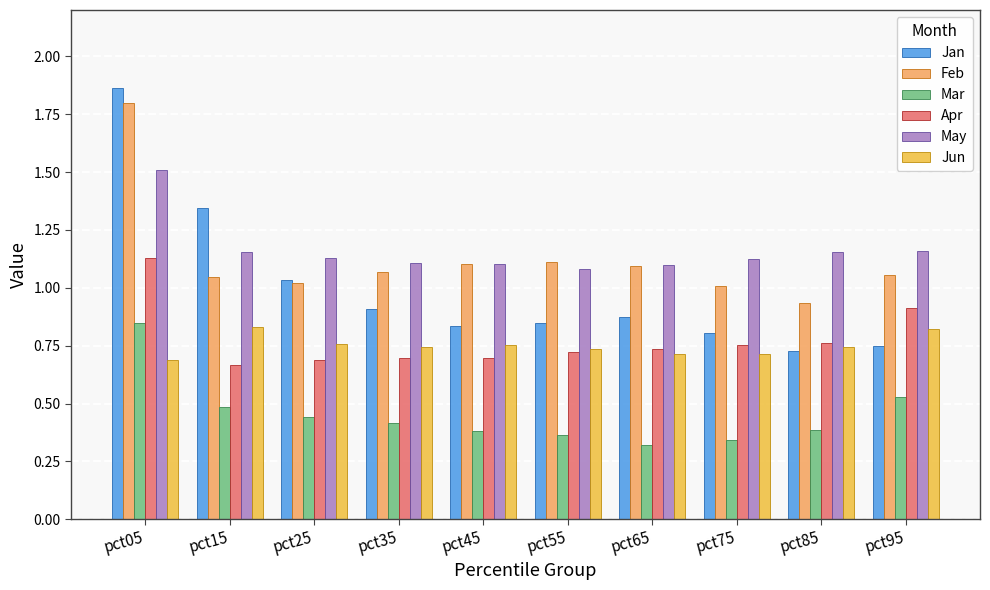

At which label is Apr closest to 0?

pct15